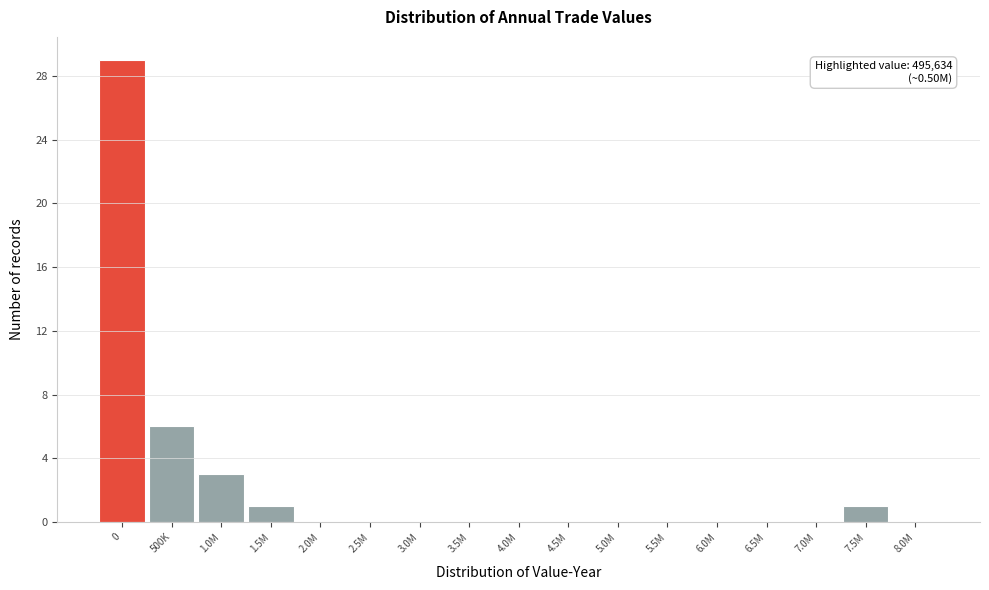

Reading left to right, what are all the values shown in this chart?

0=29	500K=6	1.0M=3	1.5M=1	2.0M=0	2.5M=0	3.0M=0	3.5M=0	4.0M=0	4.5M=0	5.0M=0	5.5M=0	6.0M=0	6.5M=0	7.0M=0	7.5M=1	8.0M=0